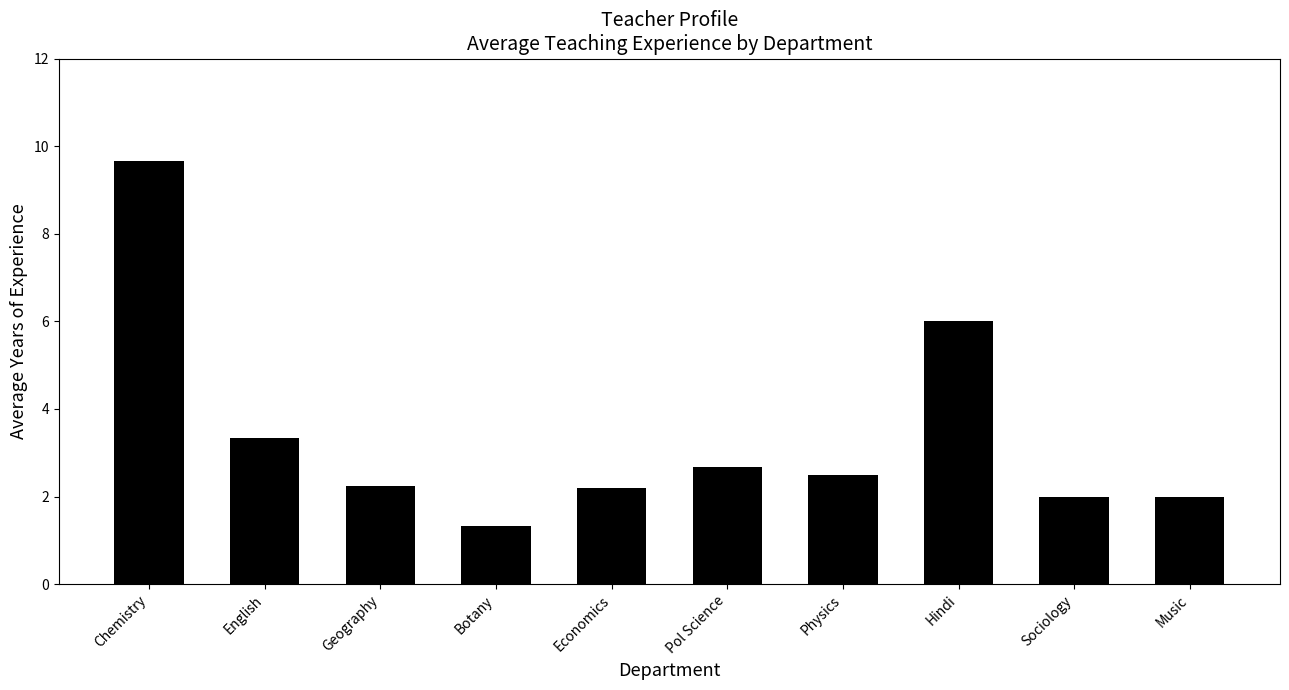

Approximately how many times larger is the value at Music compared to Sociology?

1.0